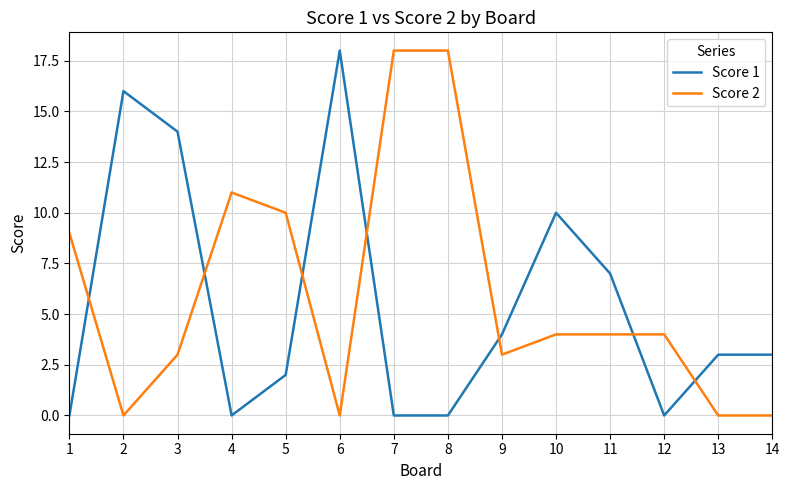

Does the chart display data point markers on the line(s)?

No